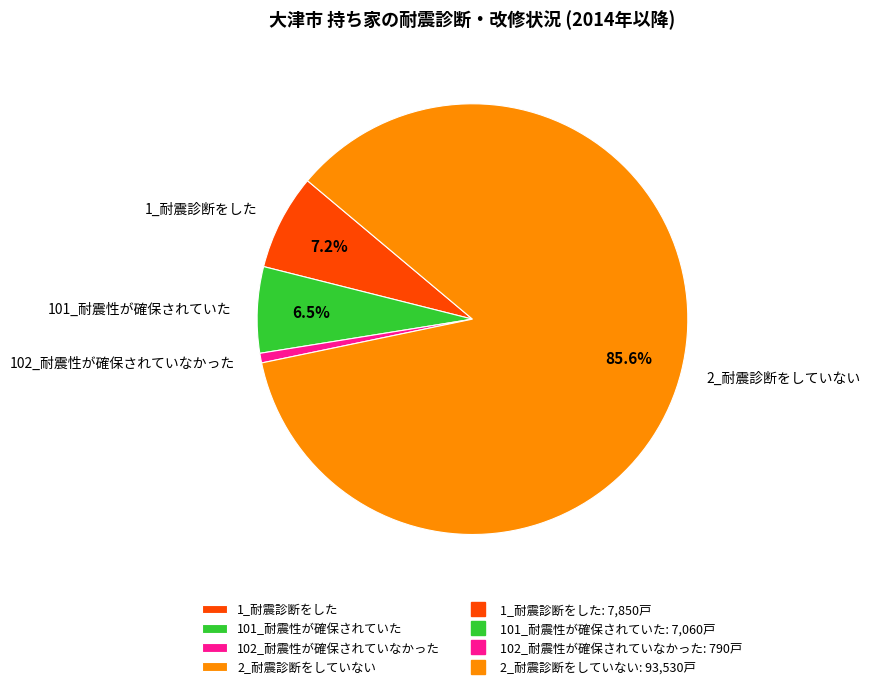

What is the ratio of the value at 101_耐震性が確保されていた to the value at 1_耐震診断をした?

0.9